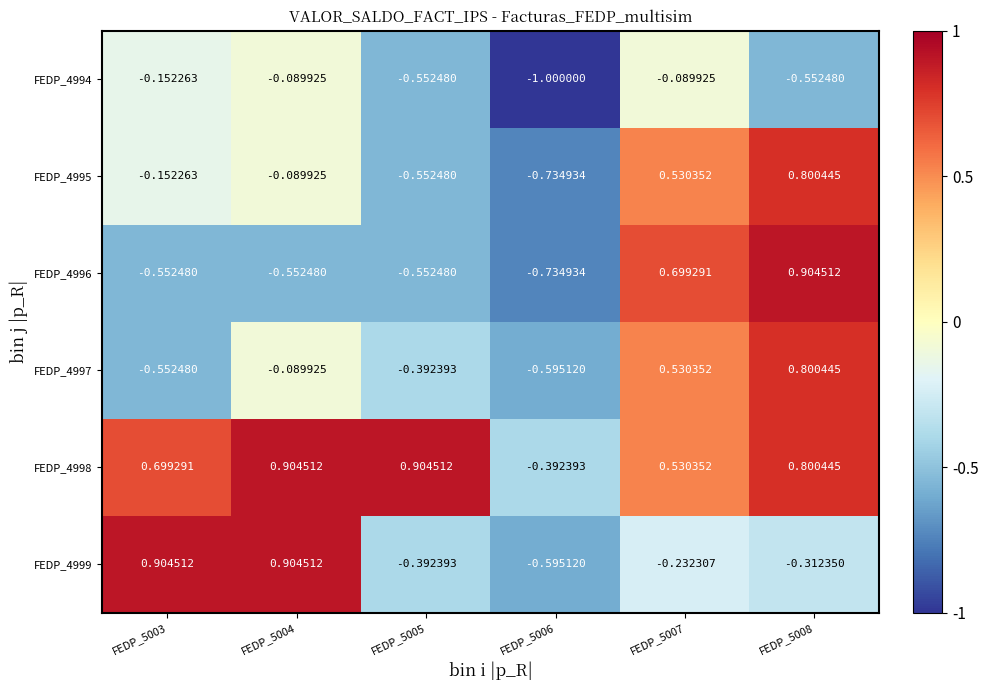

Reading right to left, extract all data points from this chart.

FEDP_4994: FEDP_5008=-0.6	FEDP_5007=-0.1	FEDP_5006=-1.0	FEDP_5005=-0.6	FEDP_5004=-0.1	FEDP_5003=-0.2
FEDP_4995: FEDP_5008=0.8	FEDP_5007=0.5	FEDP_5006=-0.7	FEDP_5005=-0.6	FEDP_5004=-0.1	FEDP_5003=-0.2
FEDP_4996: FEDP_5008=0.9	FEDP_5007=0.7	FEDP_5006=-0.7	FEDP_5005=-0.6	FEDP_5004=-0.6	FEDP_5003=-0.6
FEDP_4997: FEDP_5008=0.8	FEDP_5007=0.5	FEDP_5006=-0.6	FEDP_5005=-0.4	FEDP_5004=-0.1	FEDP_5003=-0.6
FEDP_4998: FEDP_5008=0.8	FEDP_5007=0.5	FEDP_5006=-0.4	FEDP_5005=0.9	FEDP_5004=0.9	FEDP_5003=0.7
FEDP_4999: FEDP_5008=-0.3	FEDP_5007=-0.2	FEDP_5006=-0.6	FEDP_5005=-0.4	FEDP_5004=0.9	FEDP_5003=0.9